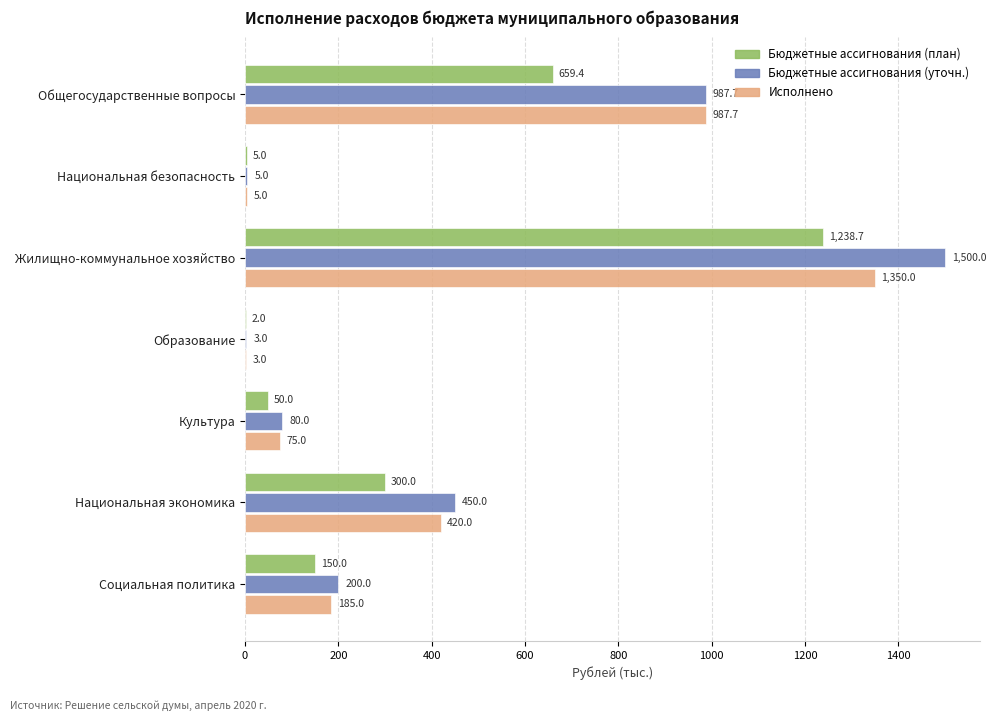

True or false: Бюджетные ассигнования (план) has a value of 50.0 at Культура.

True